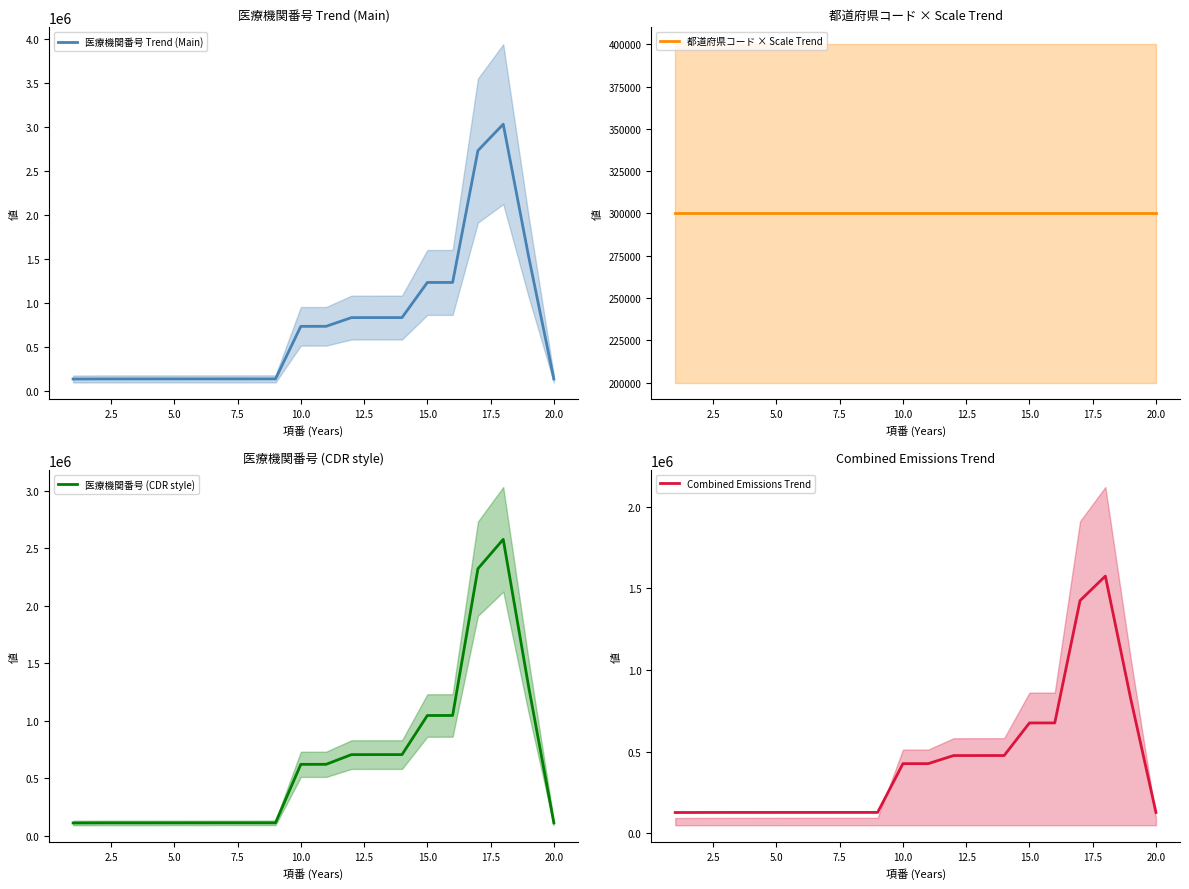

Which series has the largest total across all categories?

医療機関番号 Trend (Main)